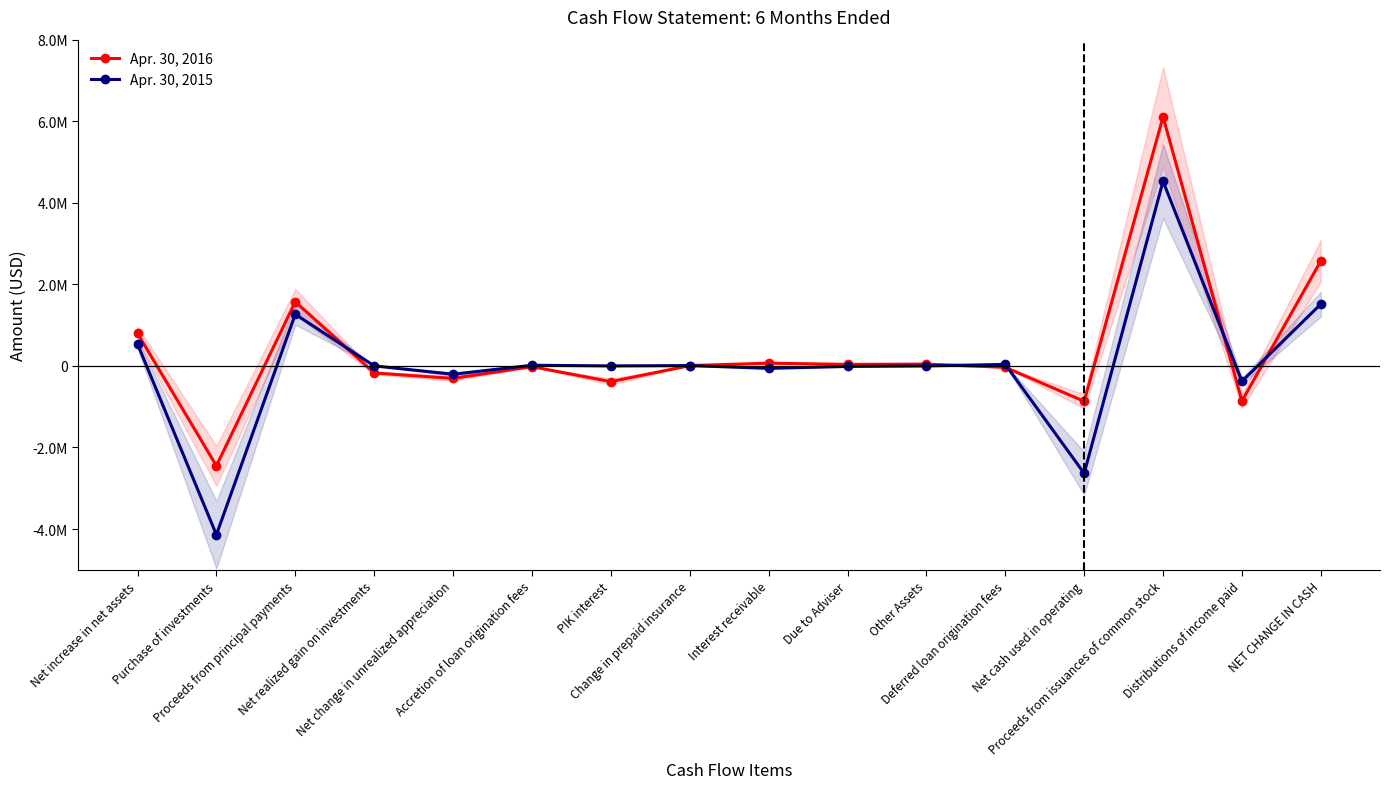

Where is the first local minimum for Apr. 30, 2016?

Purchase of investments